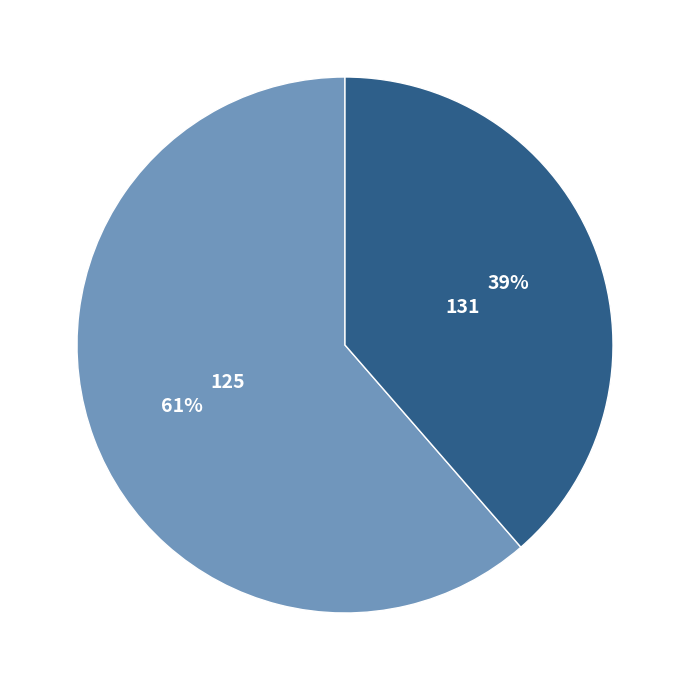

Is there a majority slice in this chart?

Yes